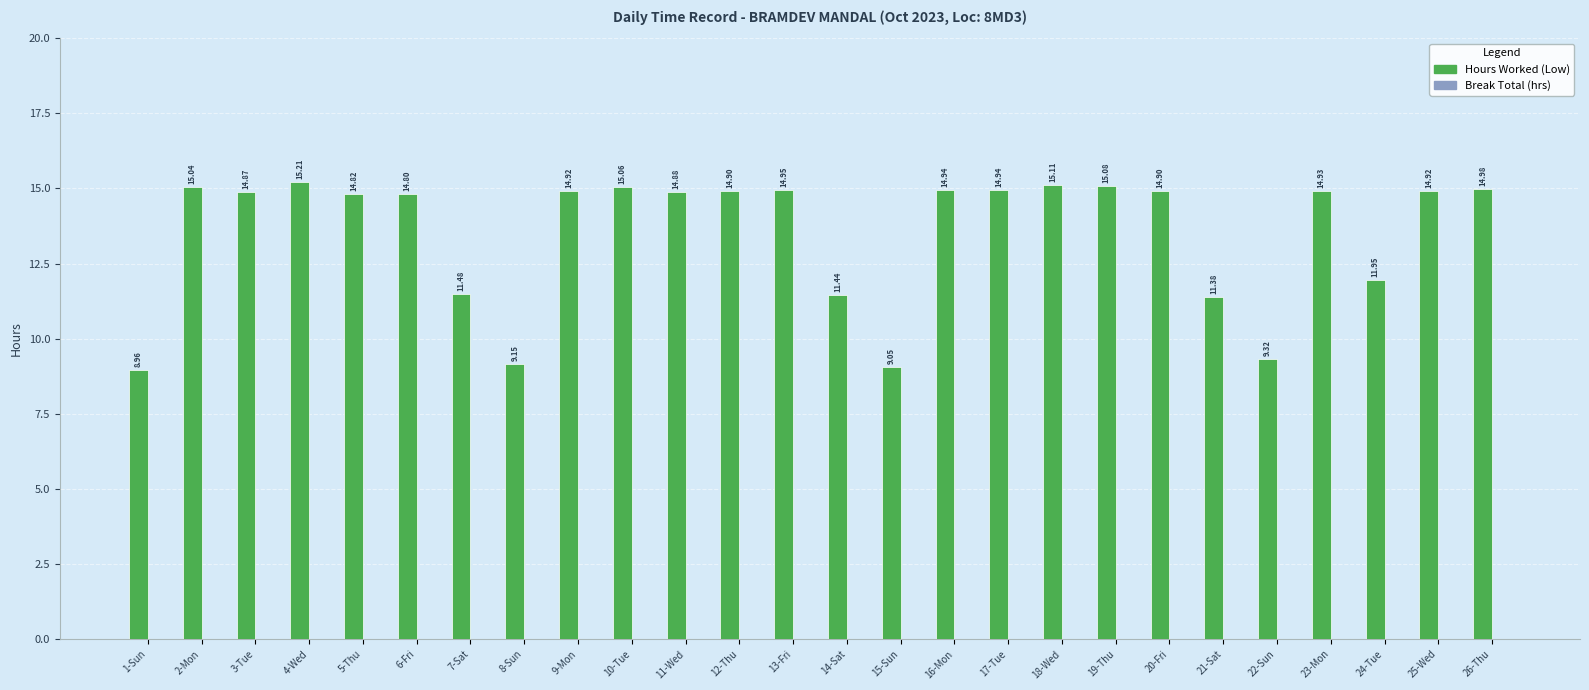

Approximately how many times larger is the value at 23-Mon compared to 5-Thu?

1.0